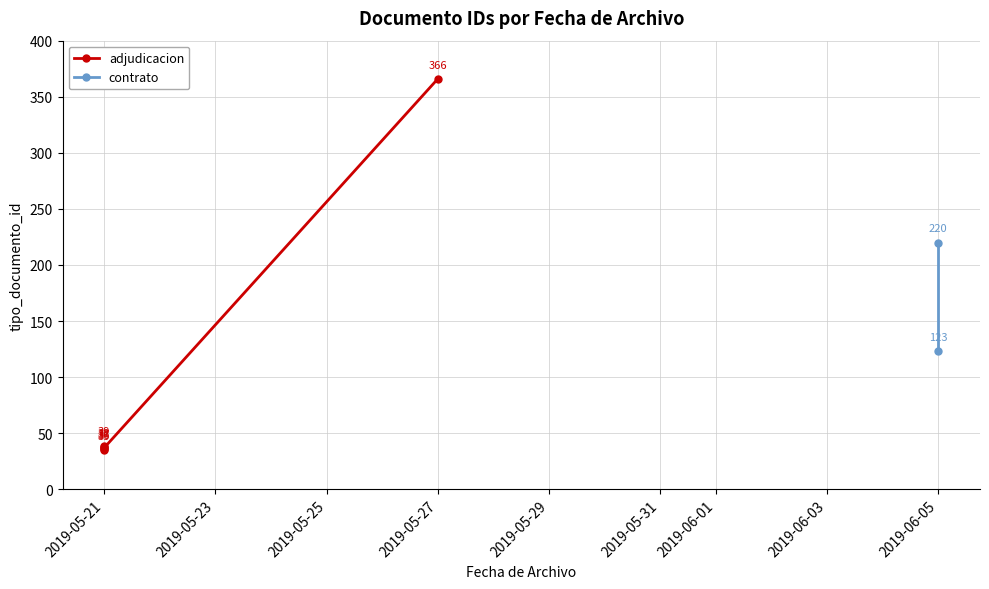

At which category does the data reach its first local peak?

2019-05-21
Cuadro Comparativo